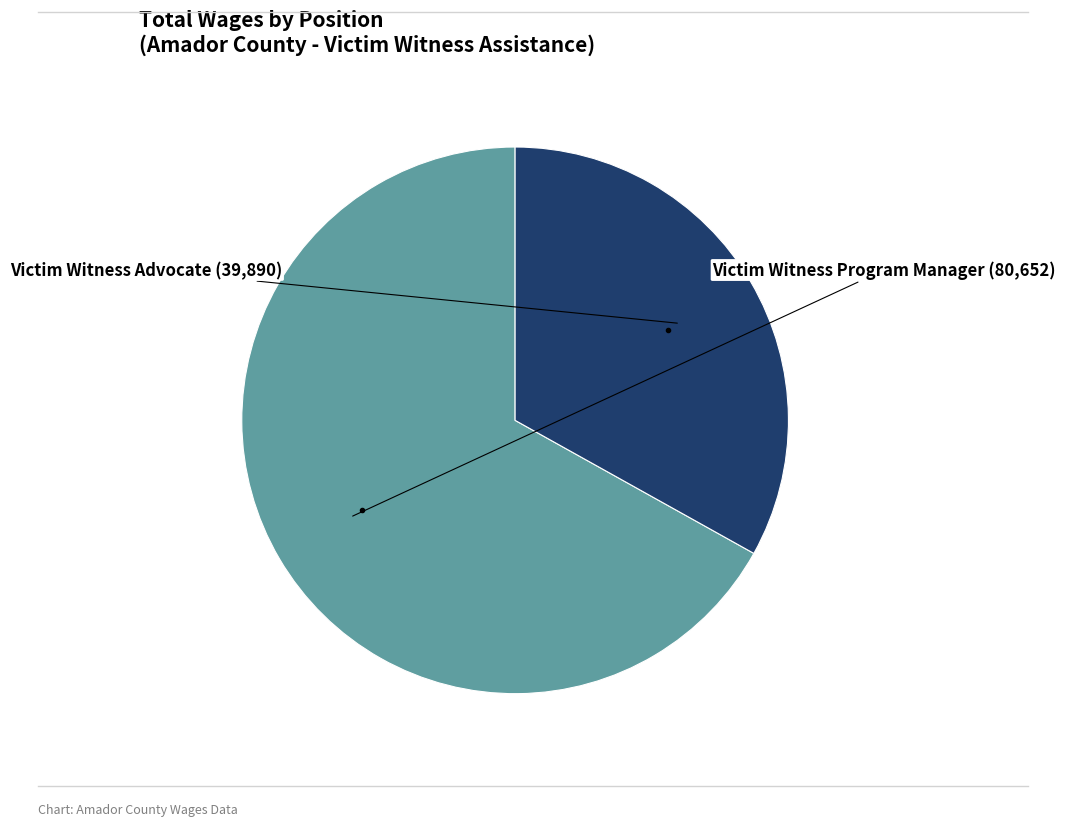

Is there a majority slice in this chart?

Yes